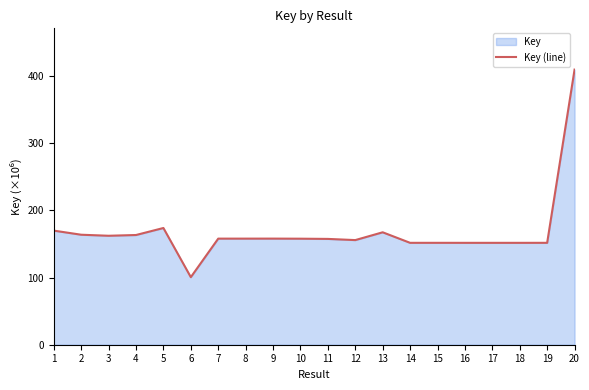

How many lines are shown in the chart?

1